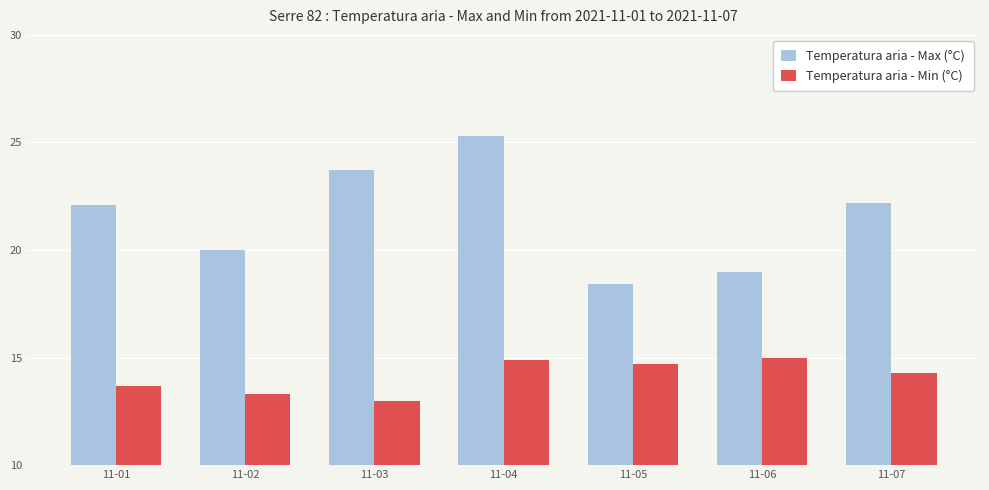

Is it true that Temperatura aria - Max (°C) equals 28.6 at 11-05?

False